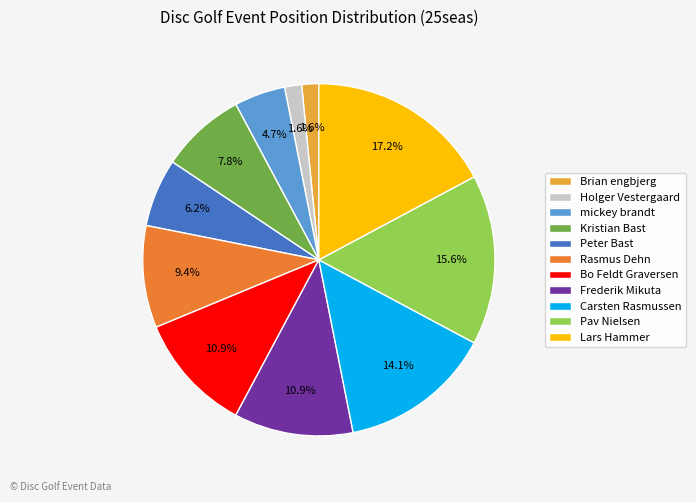

Which category has the biggest portion of the pie?

Lars Hammer